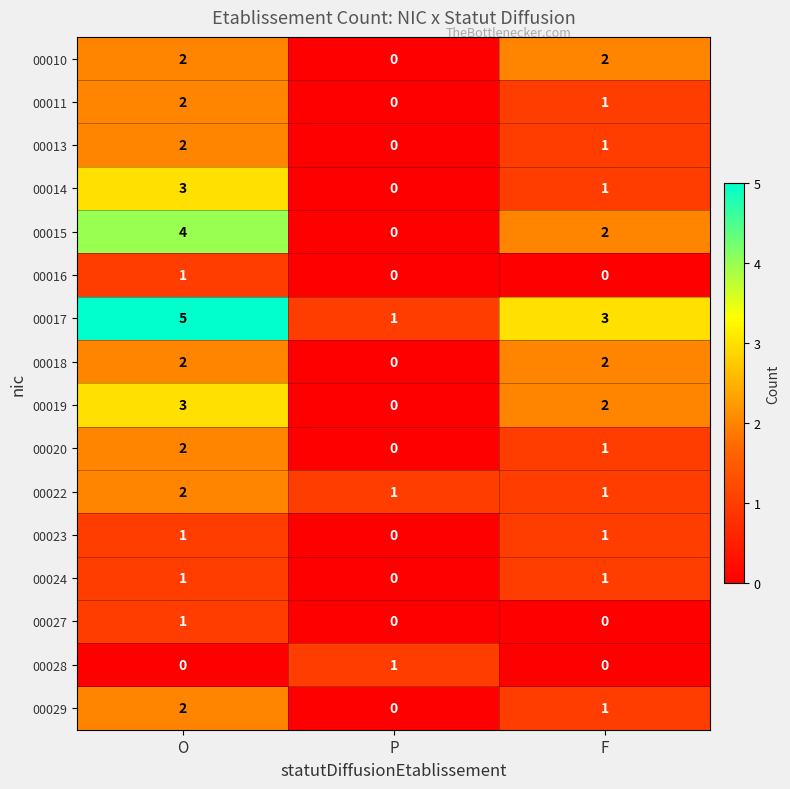

At how many categories does at least one series exceed 0?

3